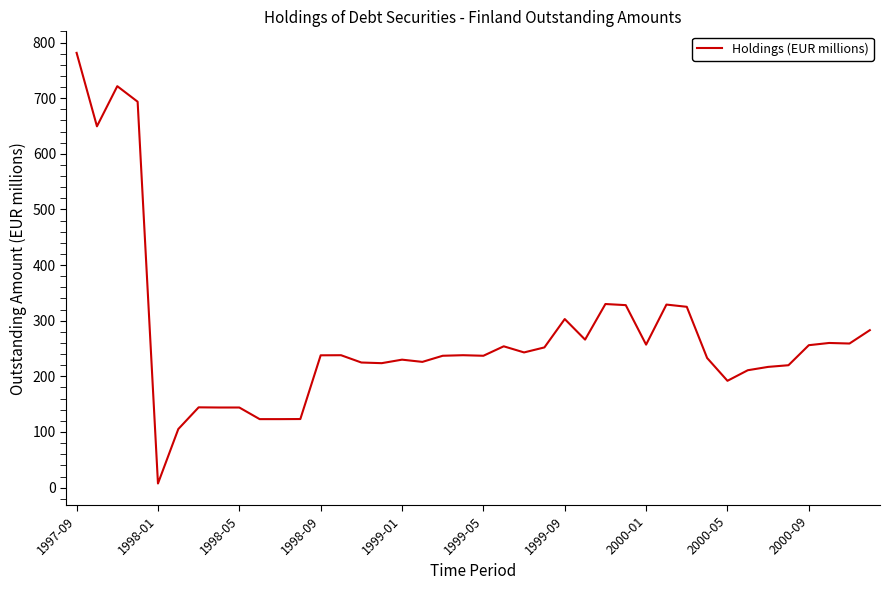

What is the minimum value shown in the chart?

7.4